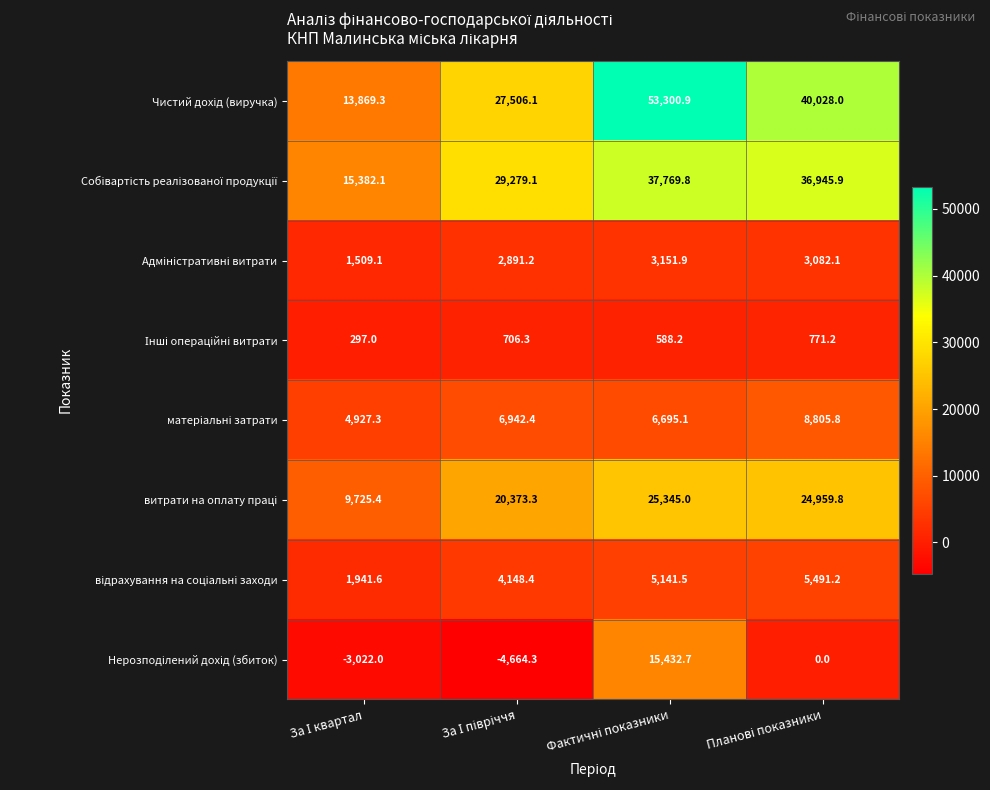

At how many categories does at least one series exceed 28478?

3